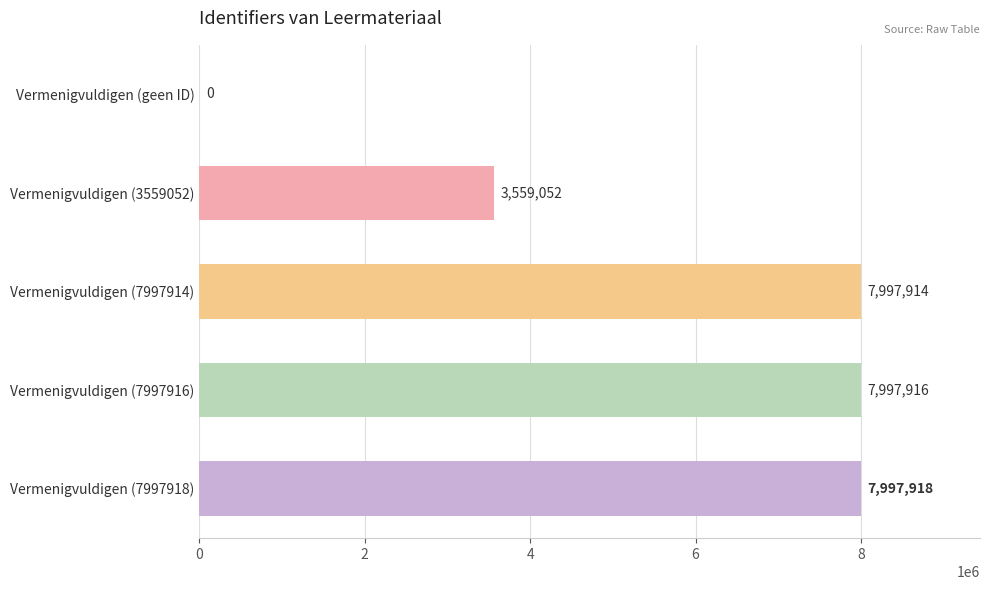

What value does the data have at Vermenigvuldigen (7997914), to the nearest 50?

7997900